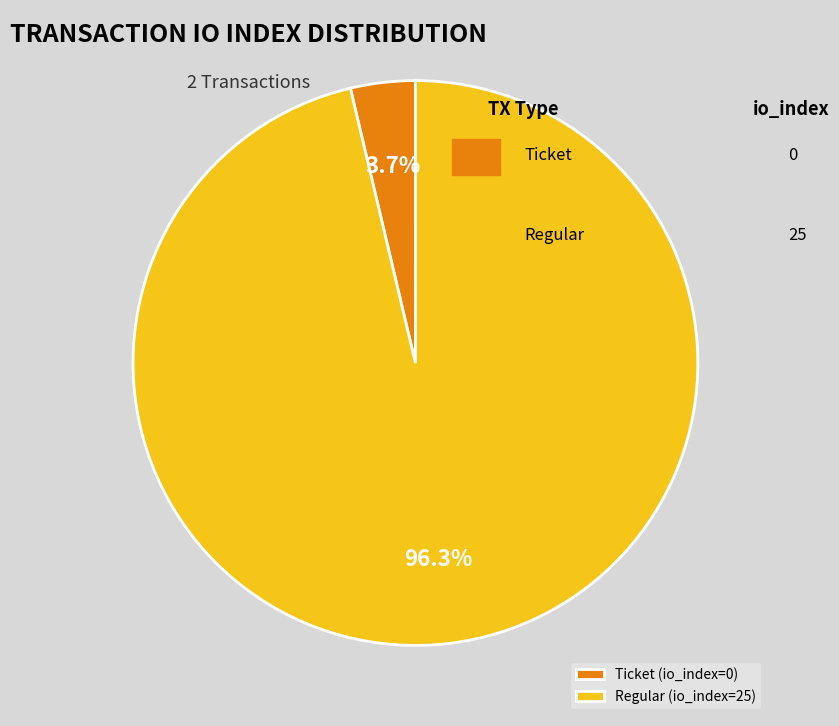

How many slices are in this pie chart?

2